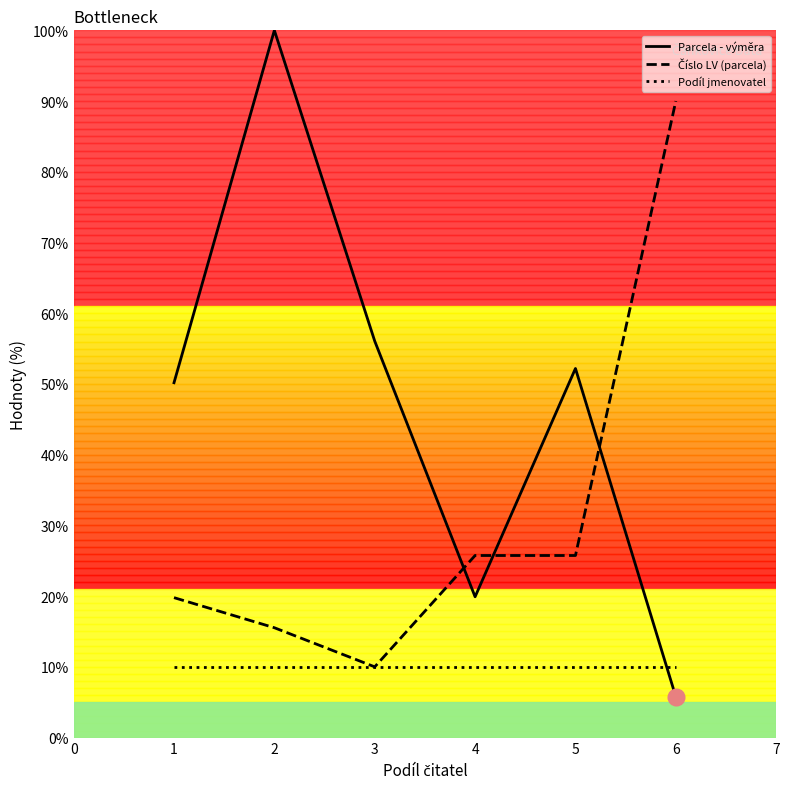

At how many categories does at least one series exceed 58?

2